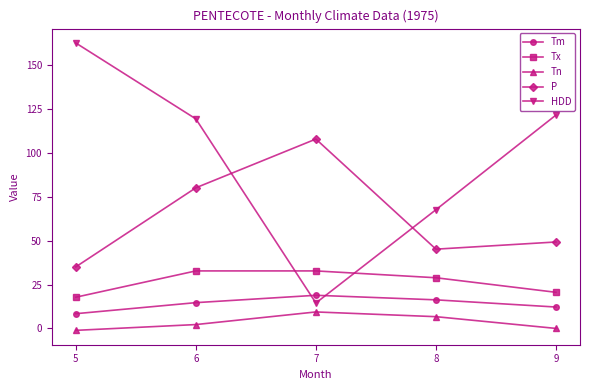

What is the value of the Tx point at the 4th from the left?

28.9